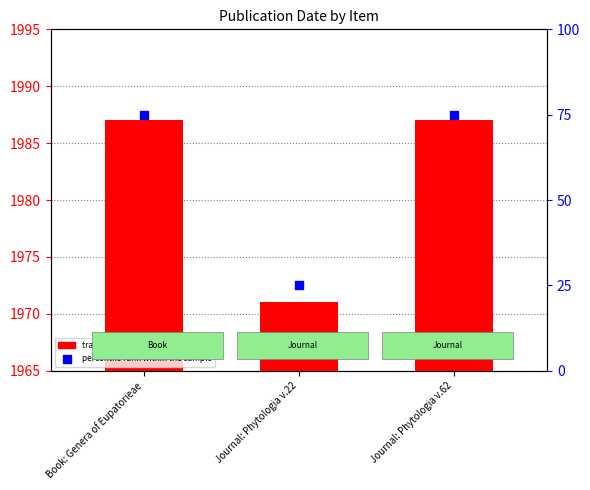

At which category is the sum across all series the highest?

Book: Genera of Eupatorieae